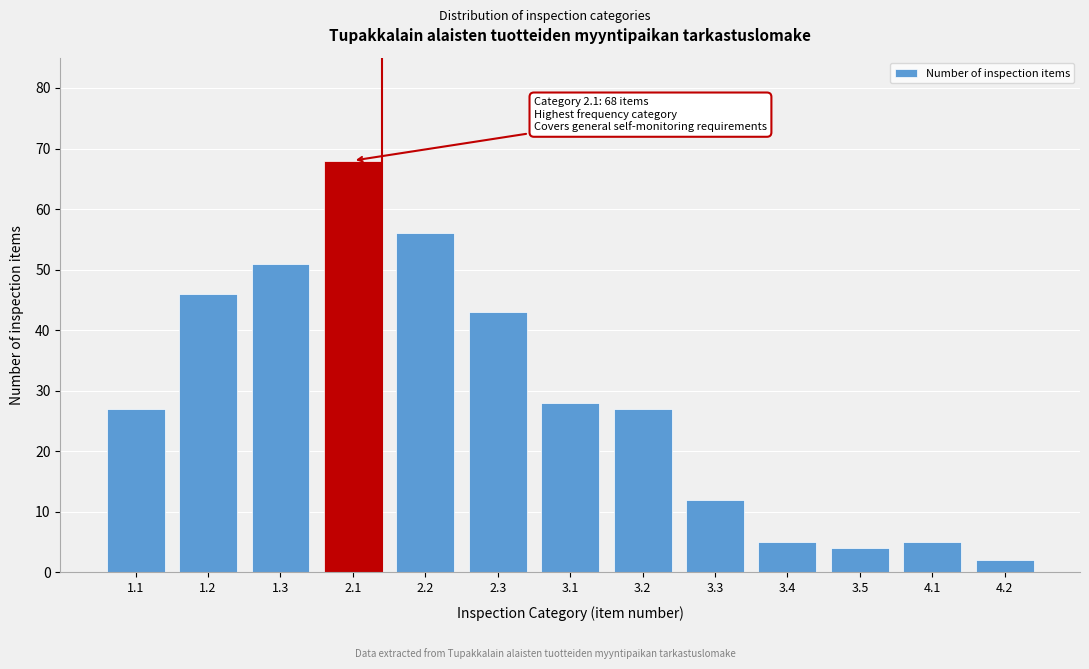

Reading left to right, transcribe all the data shown in this chart.

27	46	51	68	56	43	28	27	12	5	4	5	2